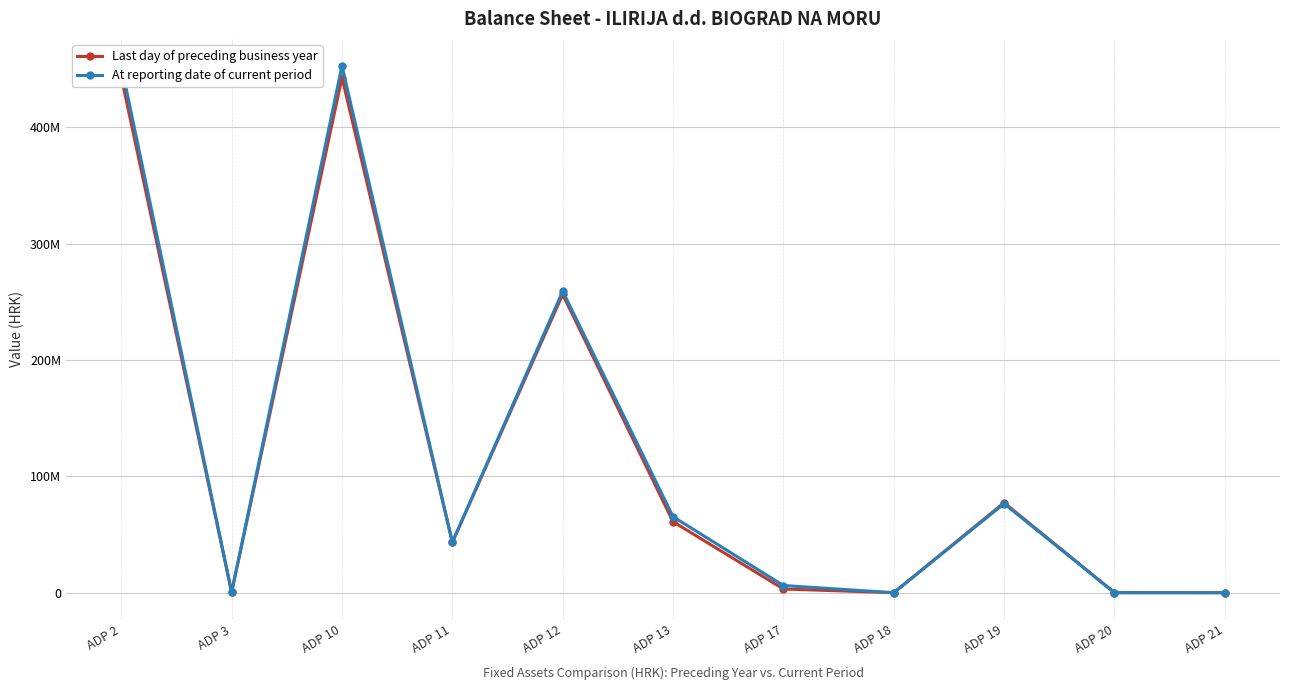

Rank the series by their average value, from lowest to highest.

Last day of preceding business year, At reporting date of current period